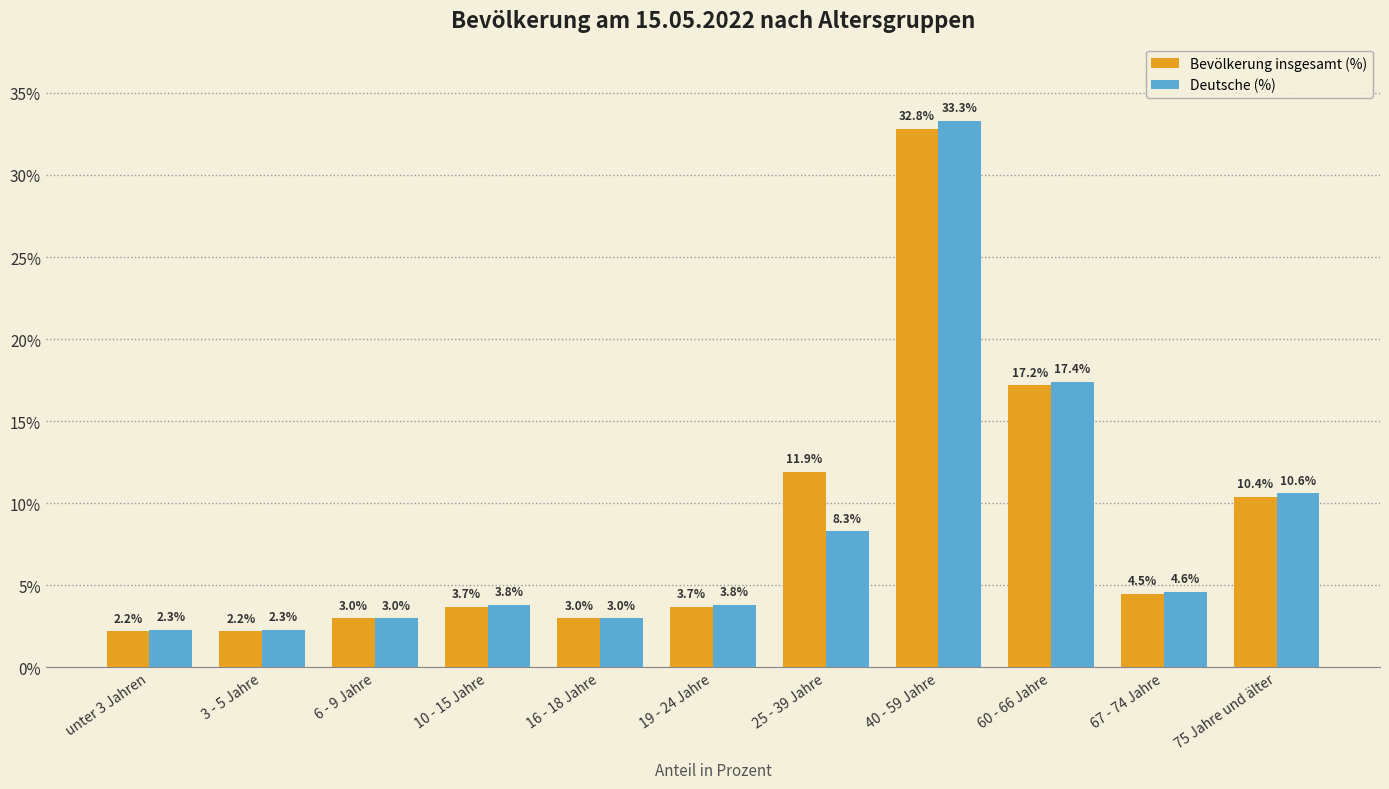

What are all the series names shown in the legend?

Bevölkerung insgesamt (%), Deutsche (%)